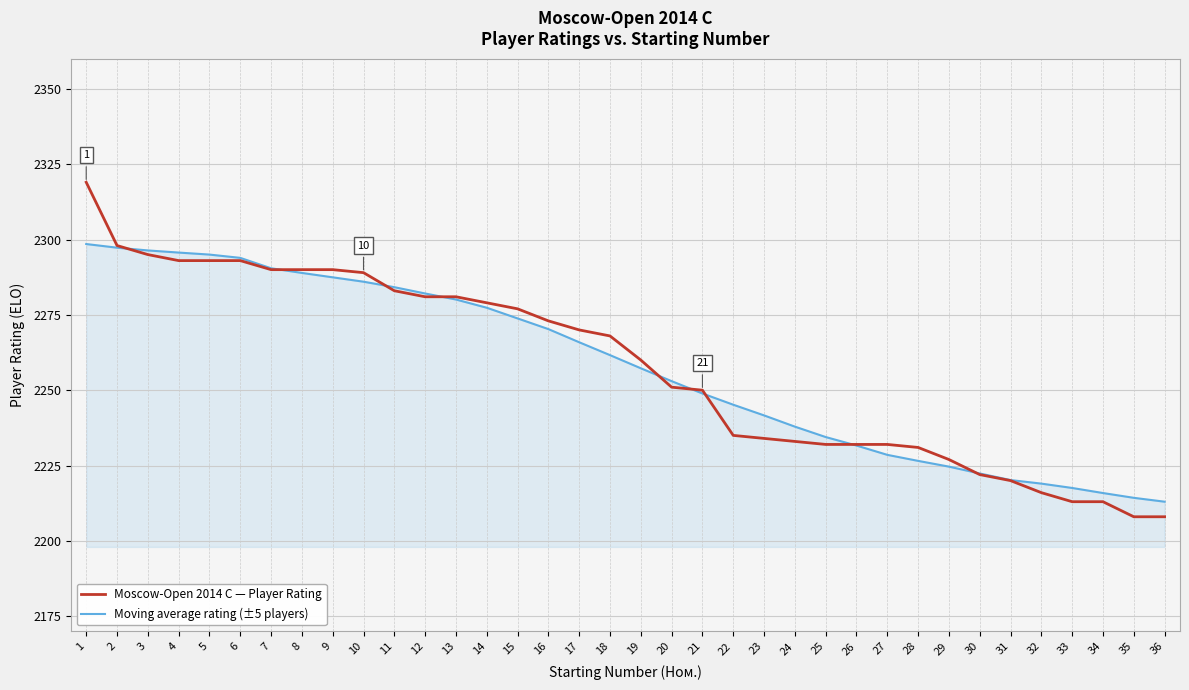

True or false: Moscow-Open 2014 C — Player Rating and Moving average rating (±5 players) cross at least once.

True